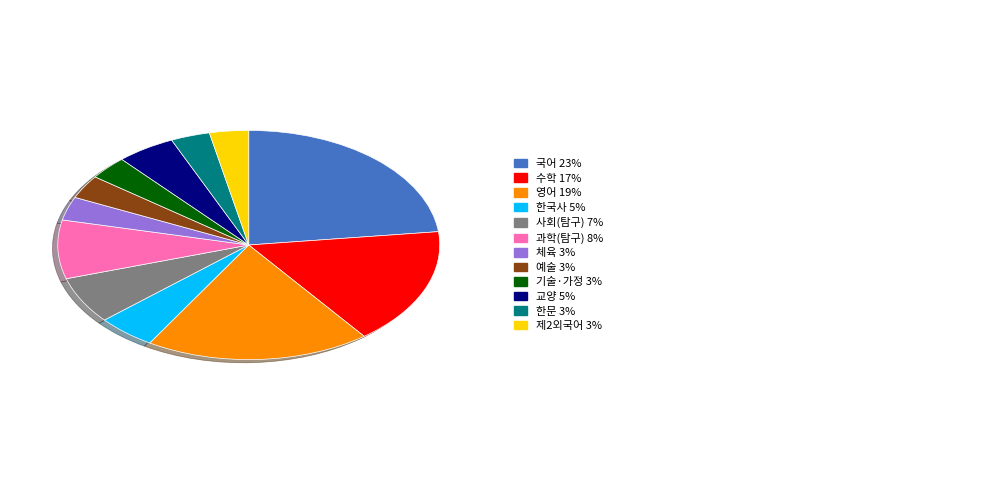

Is there any slice that represents more than half of the pie?

No